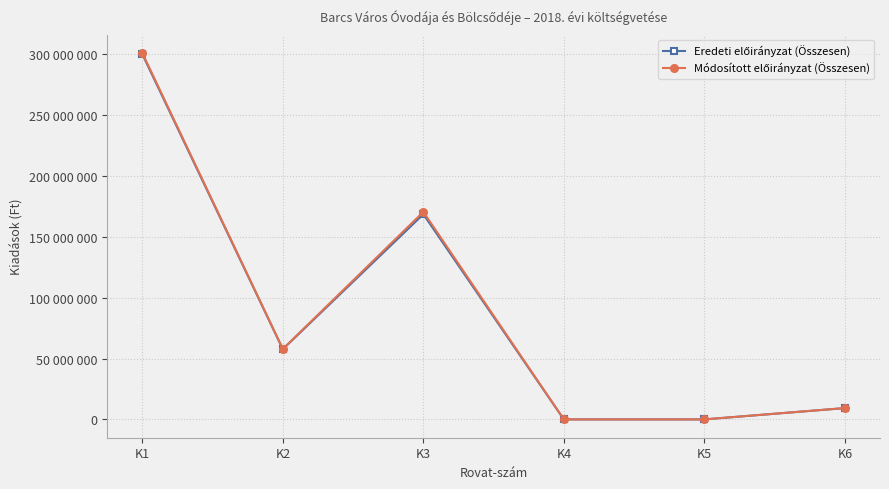

What is the total value across all series at K1?

600725393